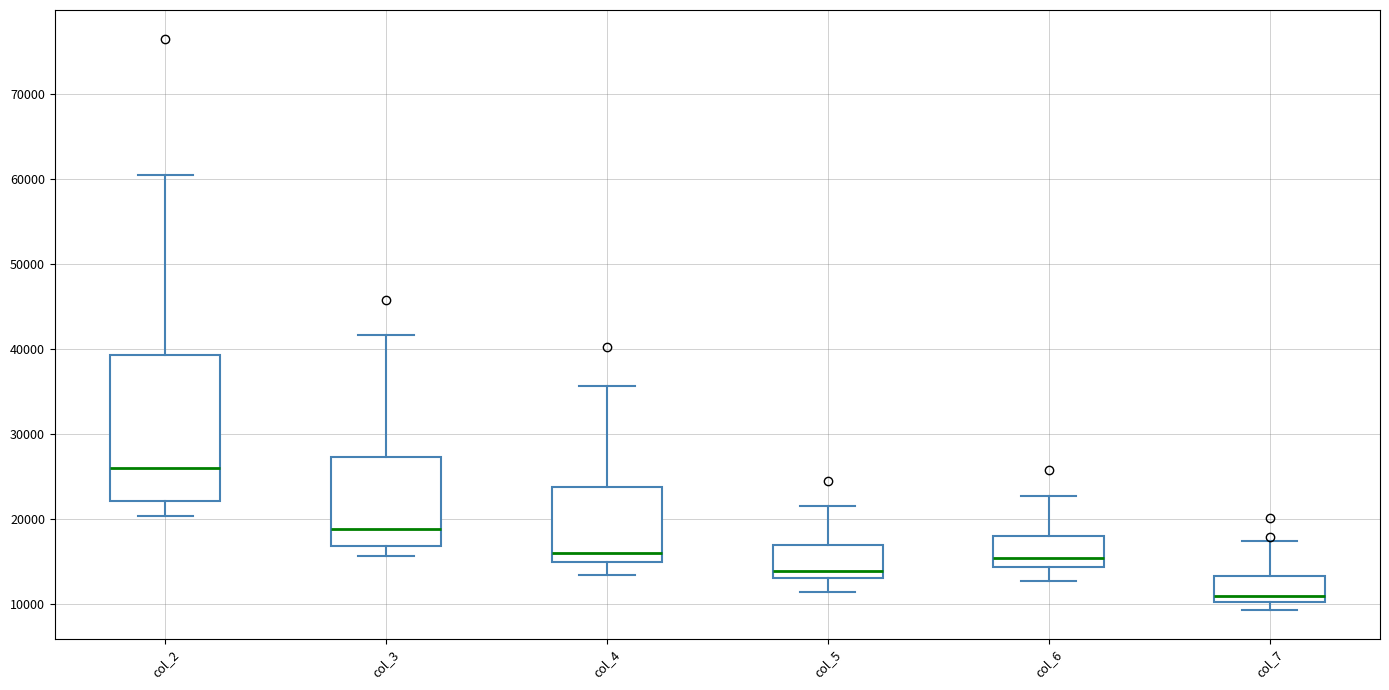

Comparing the boxes themselves (not the whiskers), which one is the tallest?

col_2